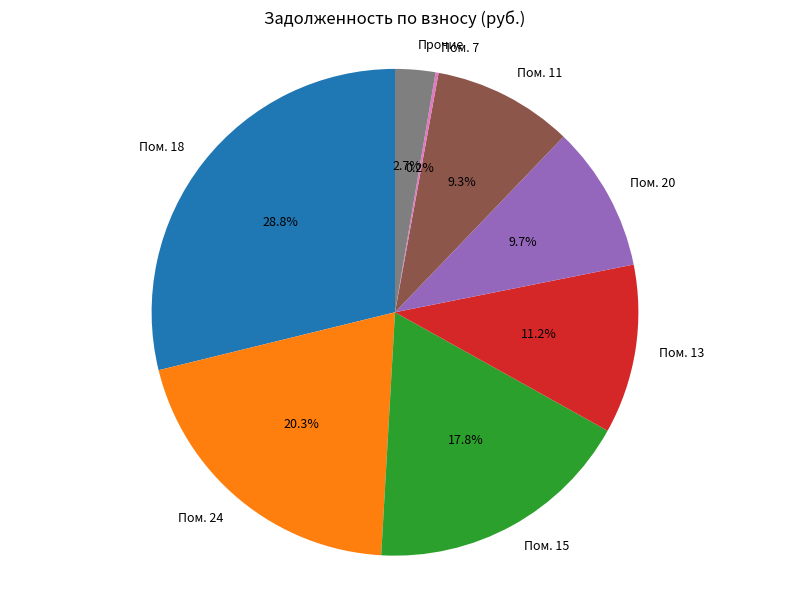

Approximately how many times larger is the value at Пом. 15 compared to Пом. 18?

0.6